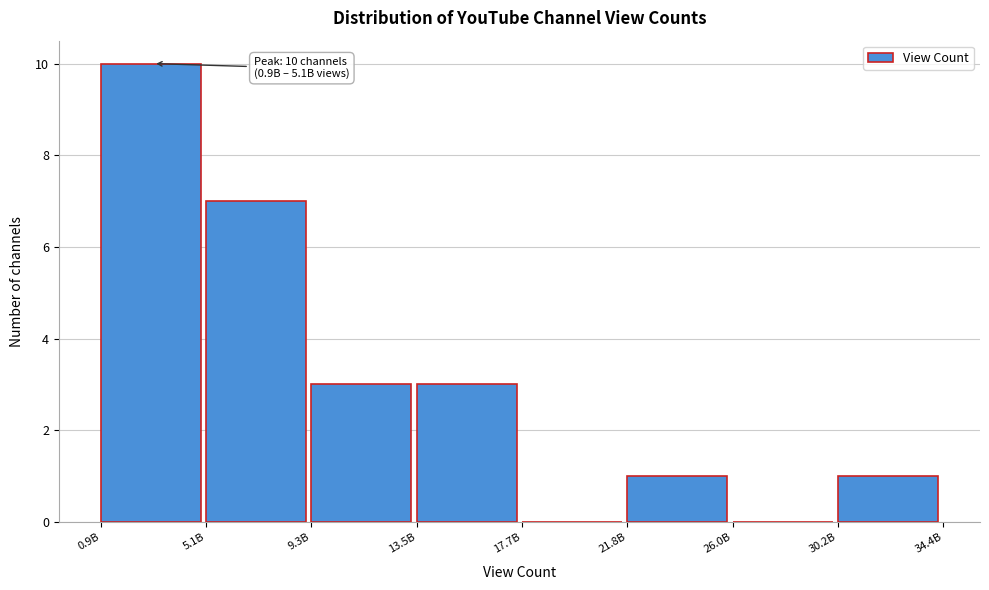

Reading left to right, transcribe all the data shown in this chart.

0.9B=10	5.1B=7	9.3B=3	13.5B=3	17.7B=0	21.8B=1	26.0B=0	30.2B=1